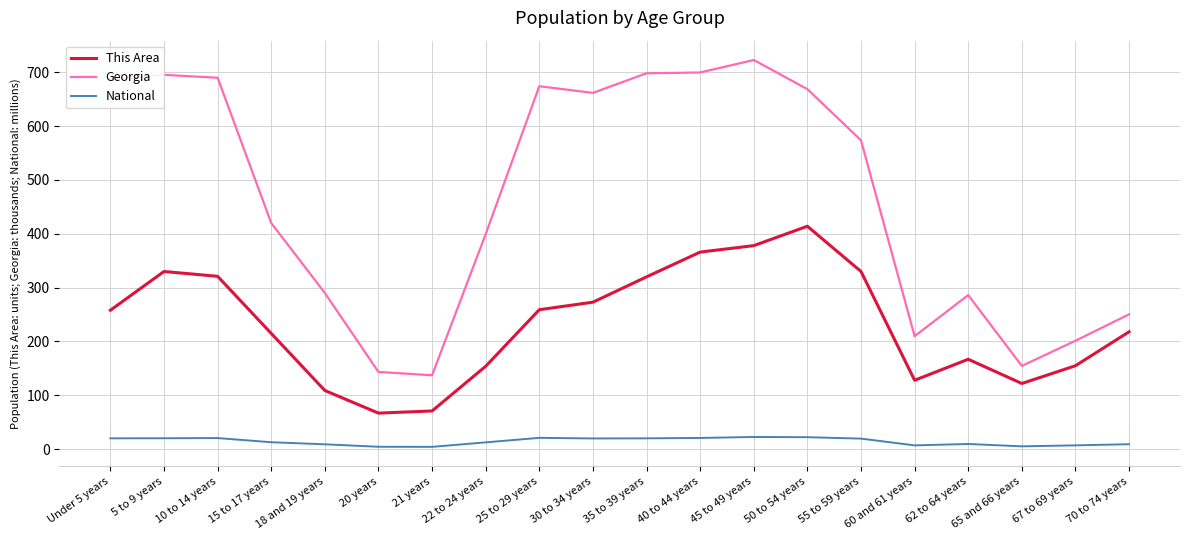

Which series has the widest spread of values?

Georgia